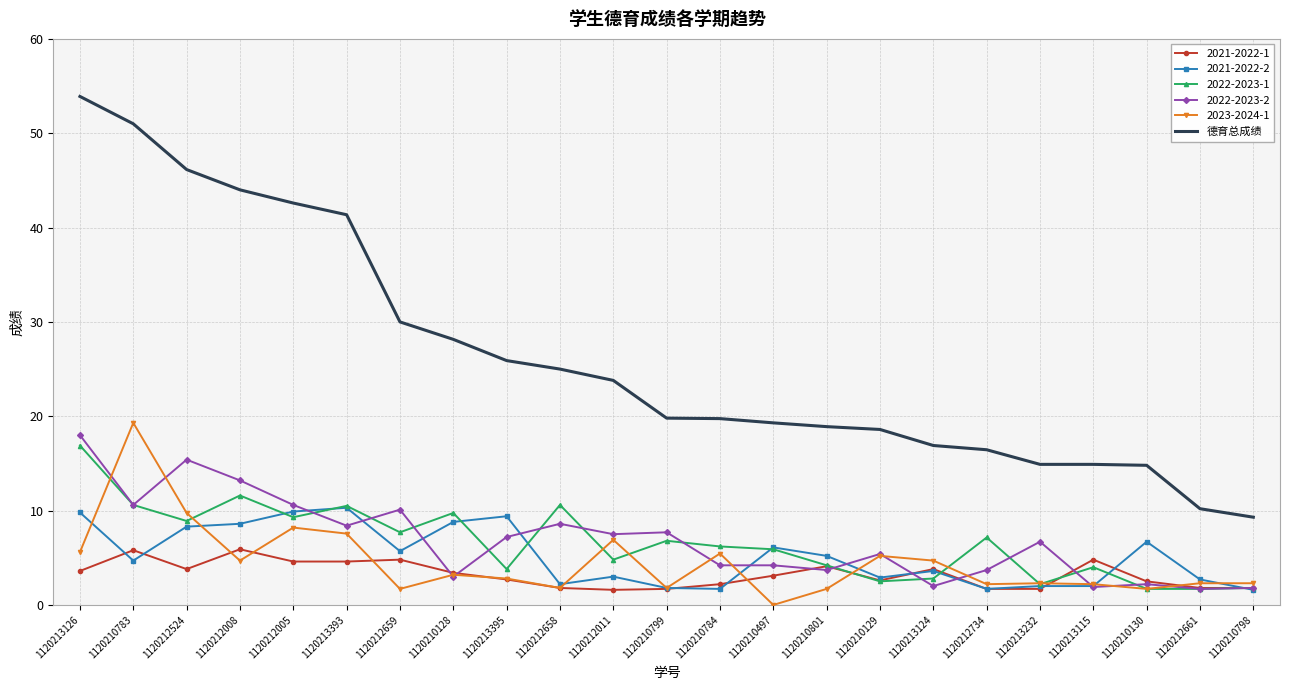

Is the value of 2021-2022-1 at 1120210783 greater than the value of 2022-2023-2 at 1120210130?

Yes